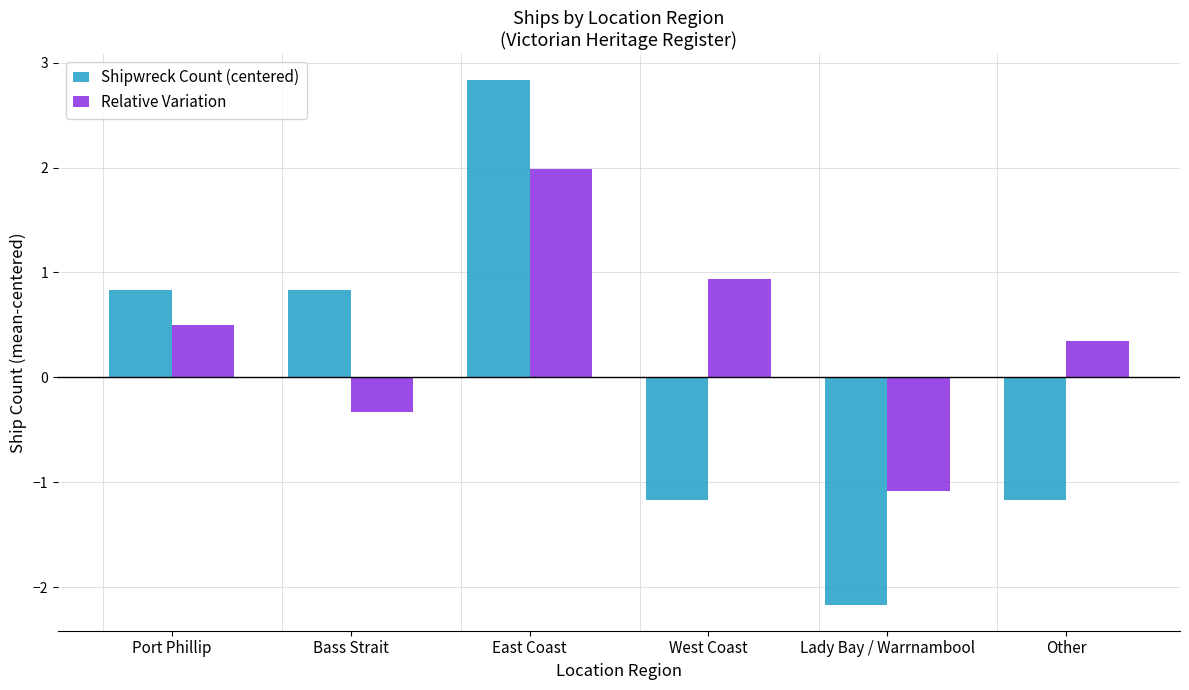

What value does the Shipwreck Count (centered) series have at East Coast?

2.8